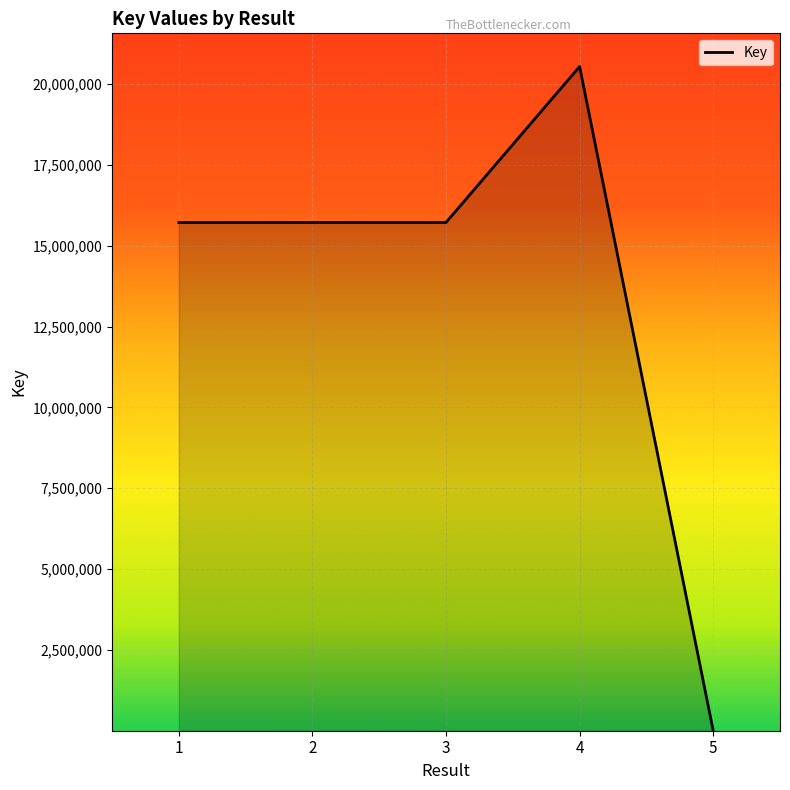

True or false: the data shows 24360781 at 3.

False